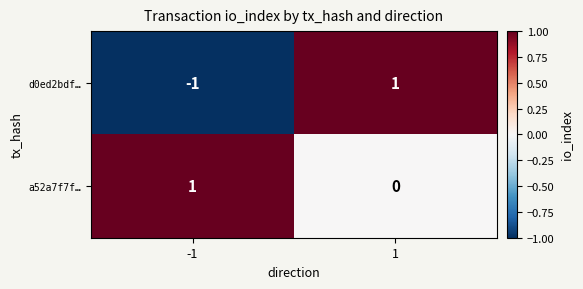

Reading left to right, transcribe all the data shown in this chart.

d0ed2bdf…: -1=-1	1=1
a52a7f7f…: -1=1	1=0